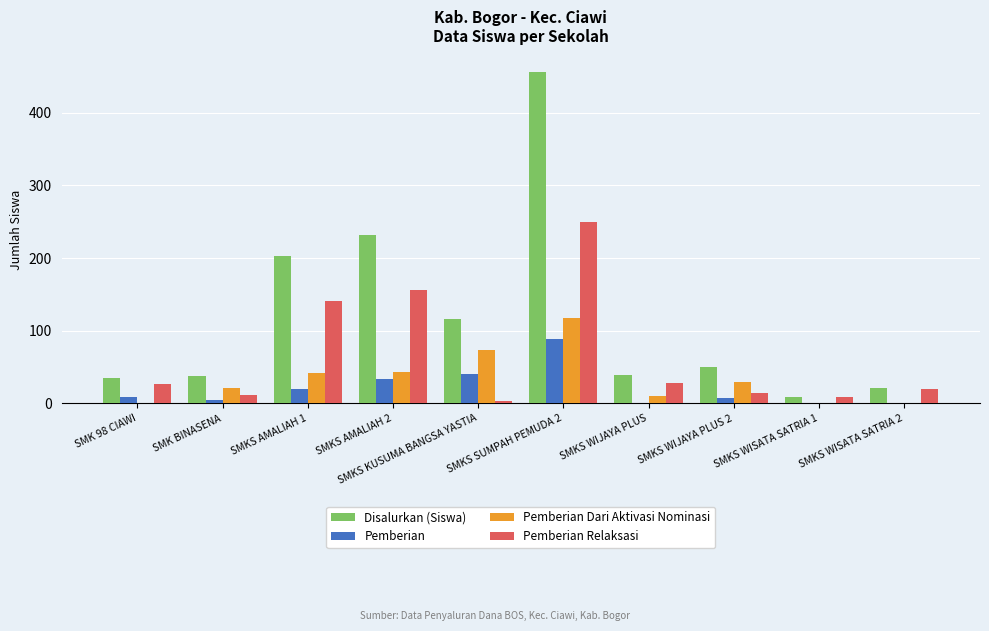

Is the value of Disalurkan (Siswa) at SMKS AMALIAH 2 greater than the value of Pemberian at SMKS WISATA SATRIA 2?

Yes